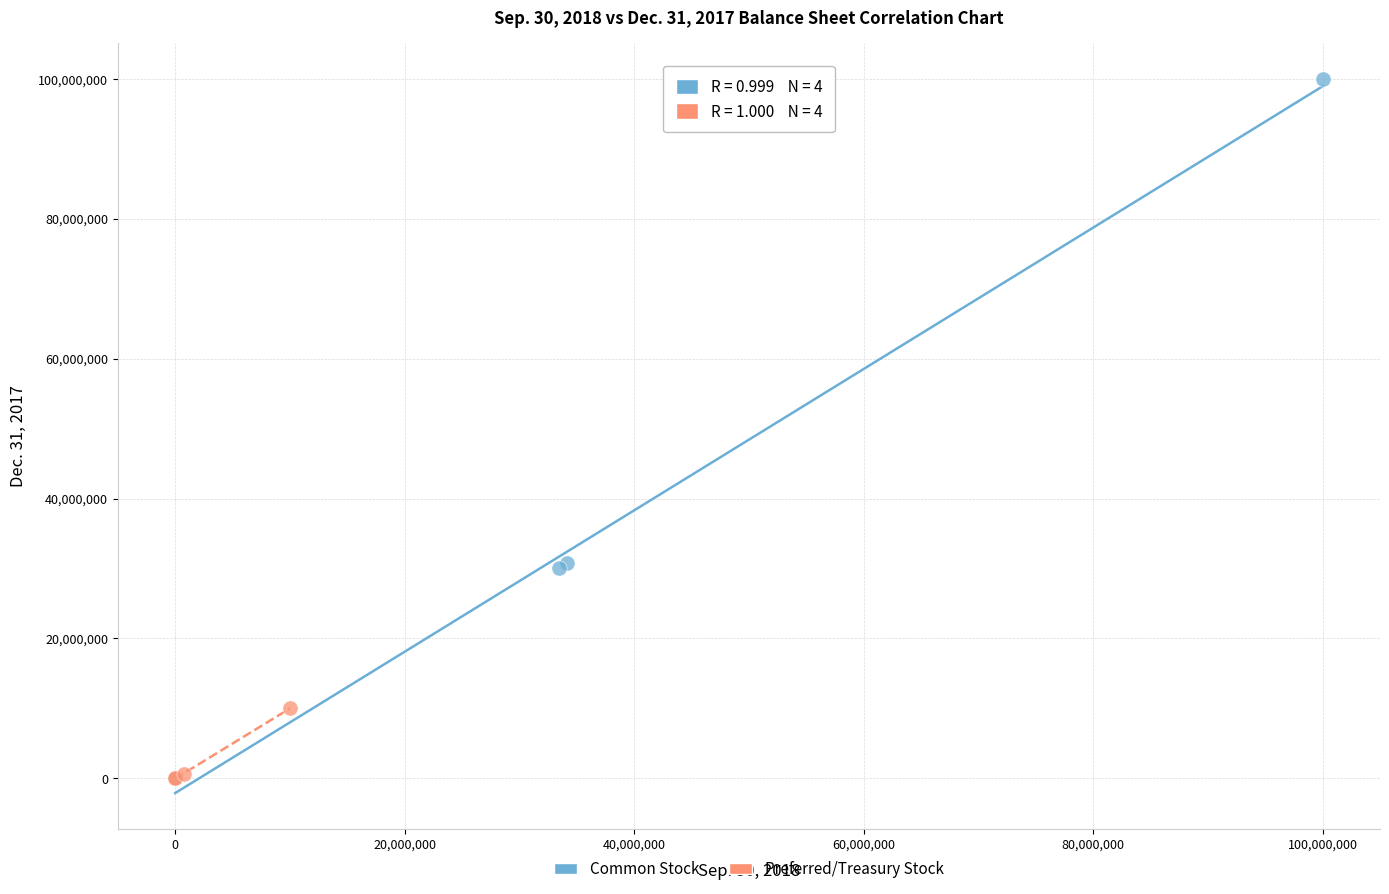

What are all the series names shown in the legend?

Common Stock, Preferred/Treasury Stock